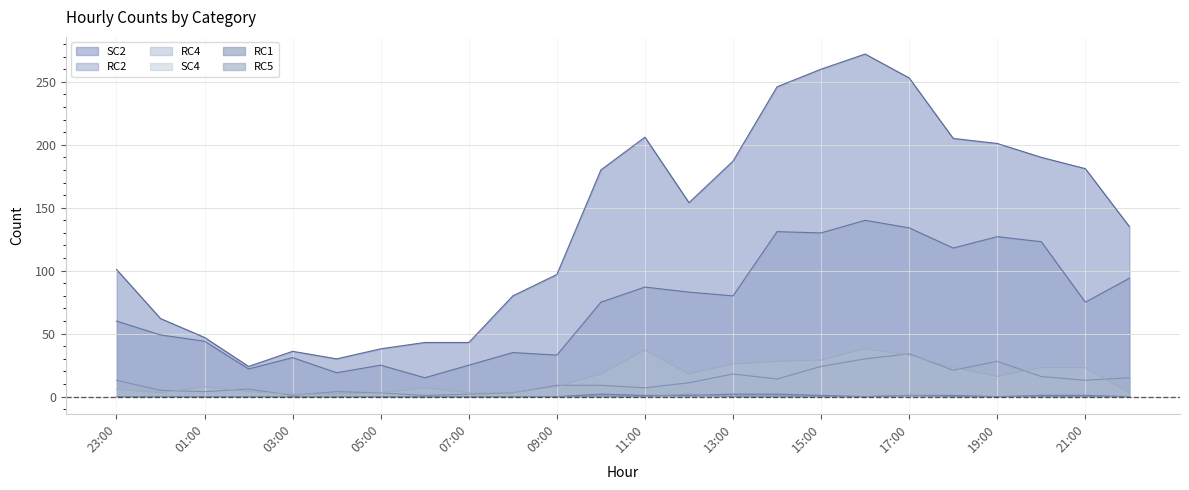

Which series has the widest spread of values?

SC2